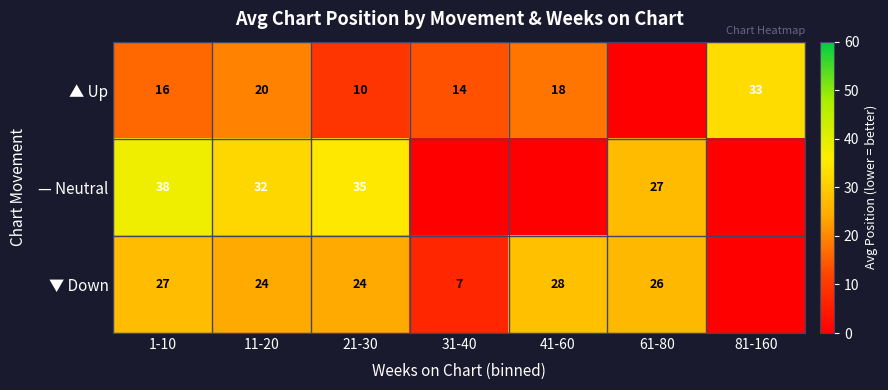

At how many categories does at least one series exceed 13?

7